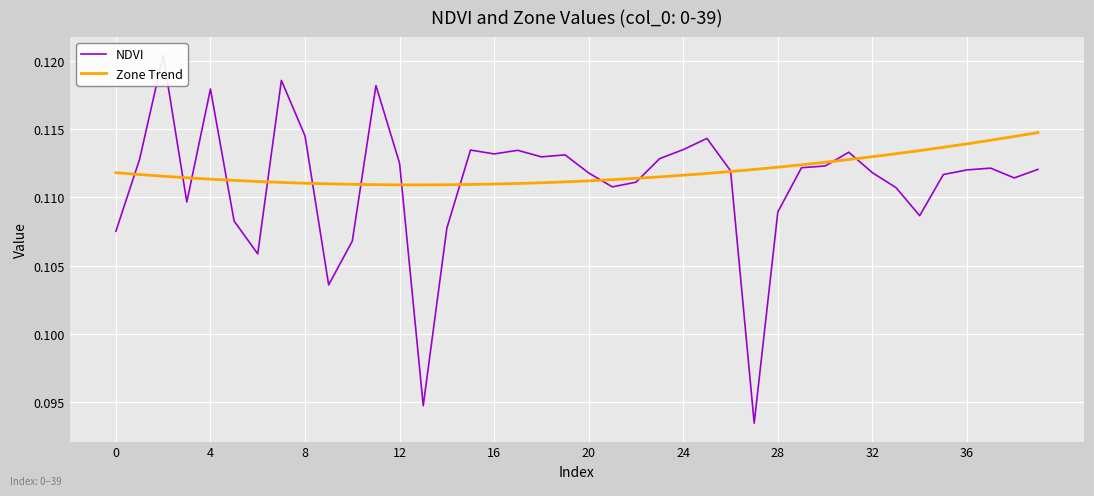

Is this an area chart (filled region under the line)?

No